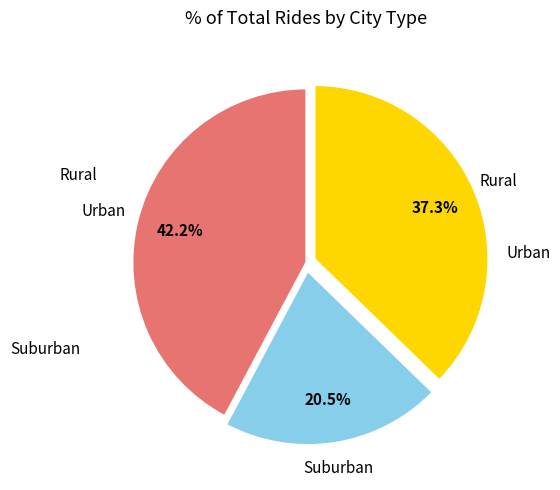

Is there a majority slice in this chart?

No